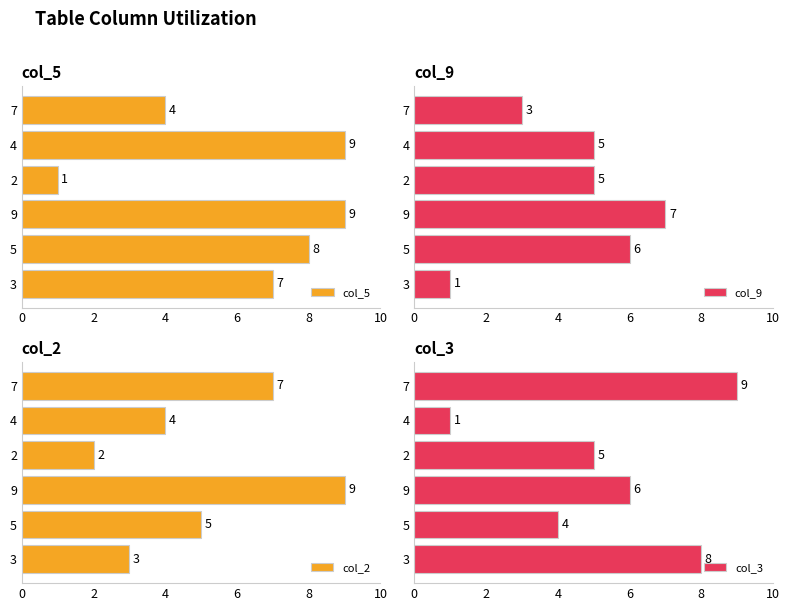

What is the difference between the maximum and minimum values in the col_5 series?

8